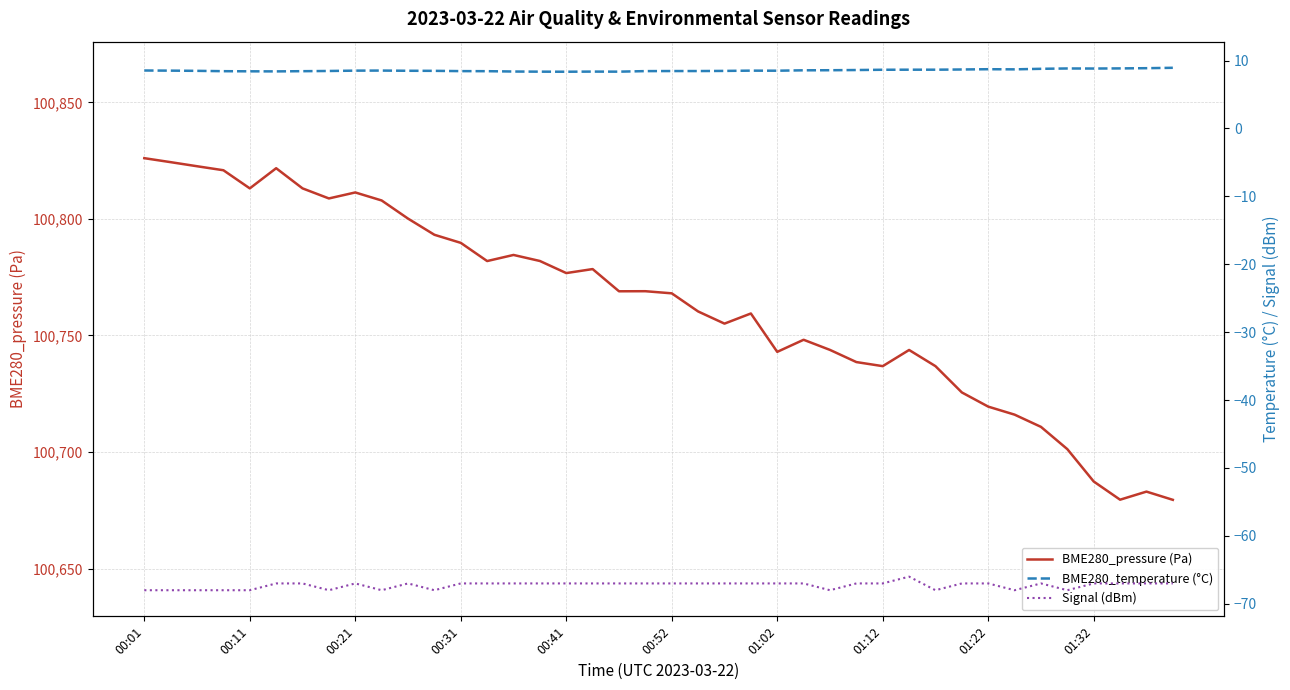

Does the chart have visible grid lines?

Yes